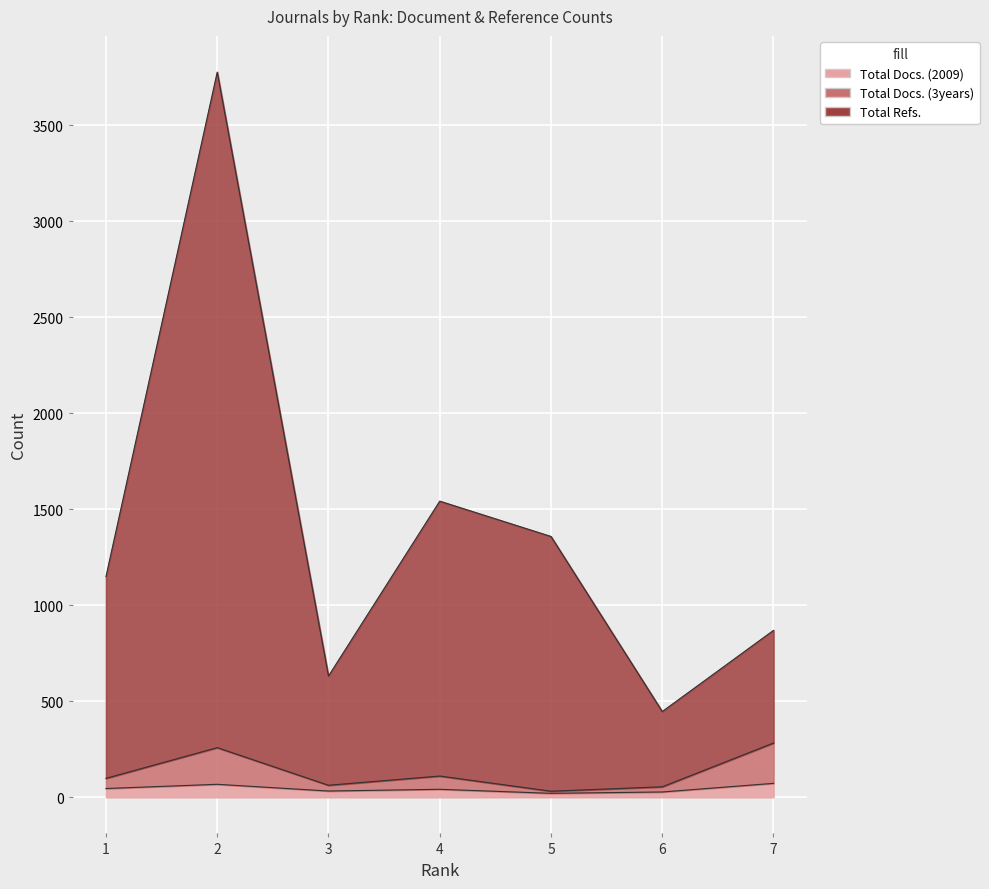

Is it true that Total Docs. (3years) equals 128 at 1?

False